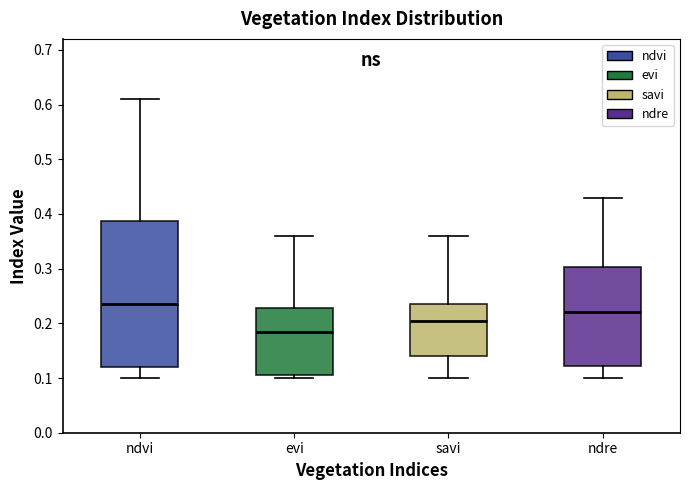

Which box is the tallest, from its lower edge to its upper edge?

ndvi